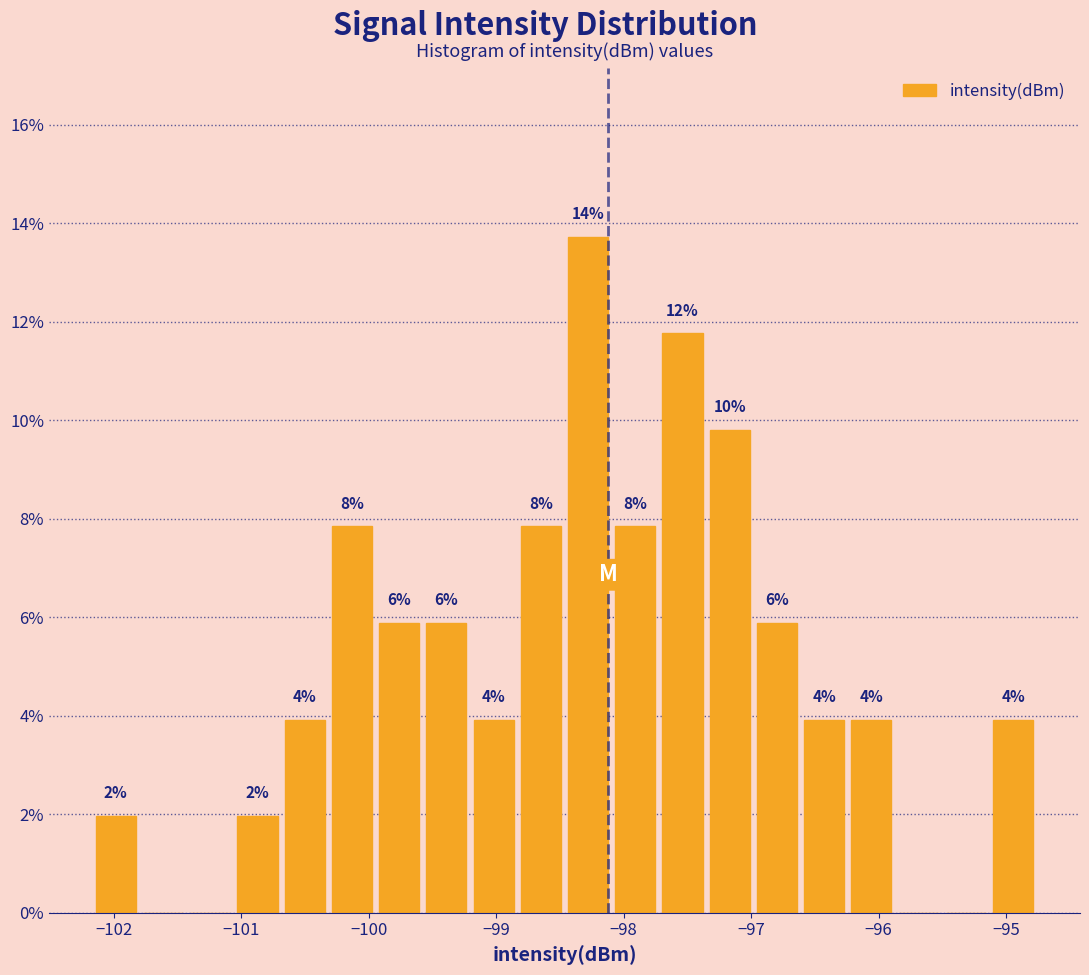

Around what value on the x-axis is the tallest bar? Give the approximate position of its centre, as read against the axis.

-98.3